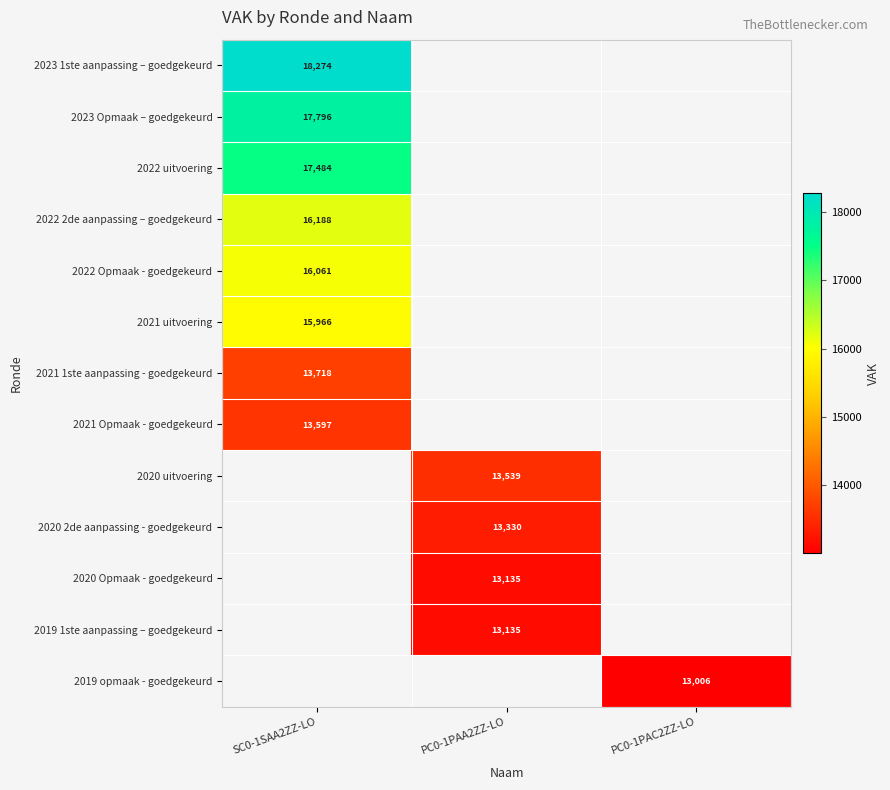

Is it true that 2019 1ste aanpassing – goedgekeurd equals 13135 at PC0-1PAA2ZZ-LO?

True